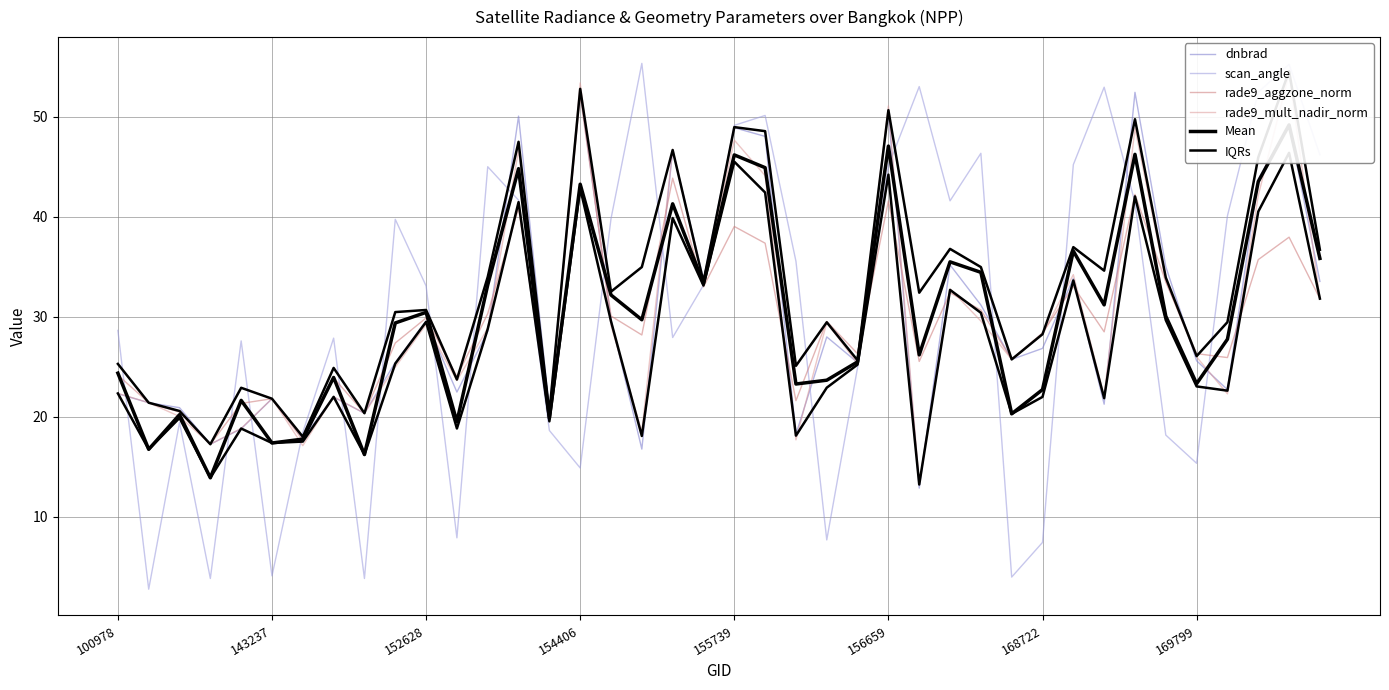

At how many categories does at least one series exceed 11?

40